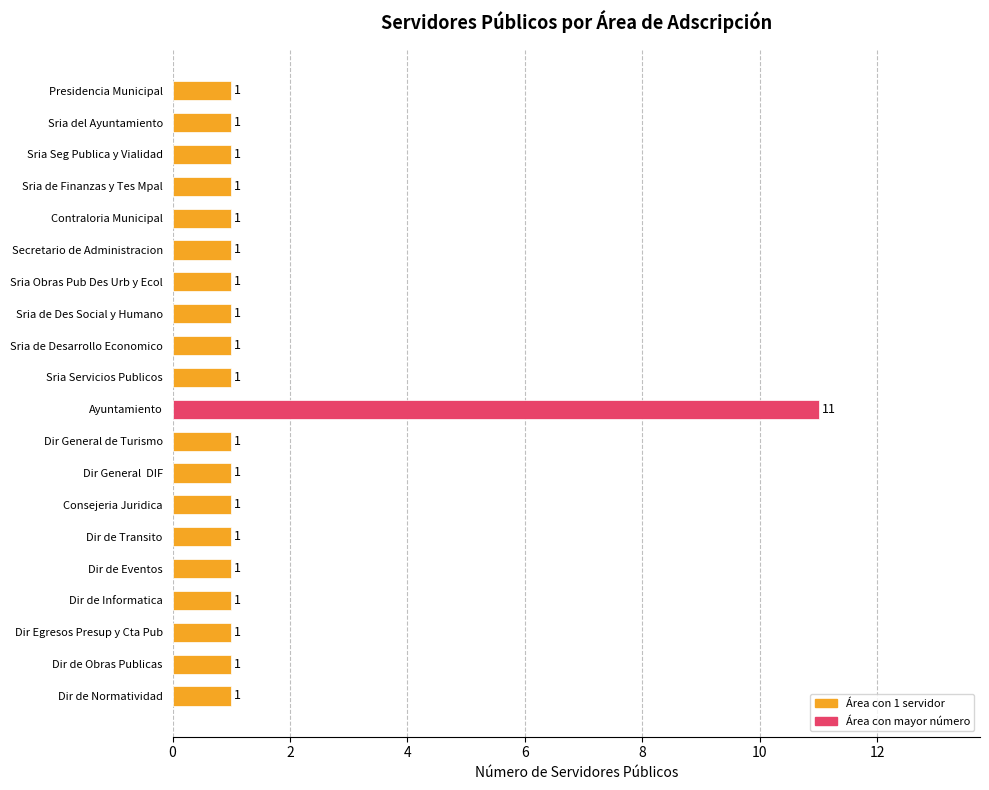

Count the values in the range 1 to 2.

19